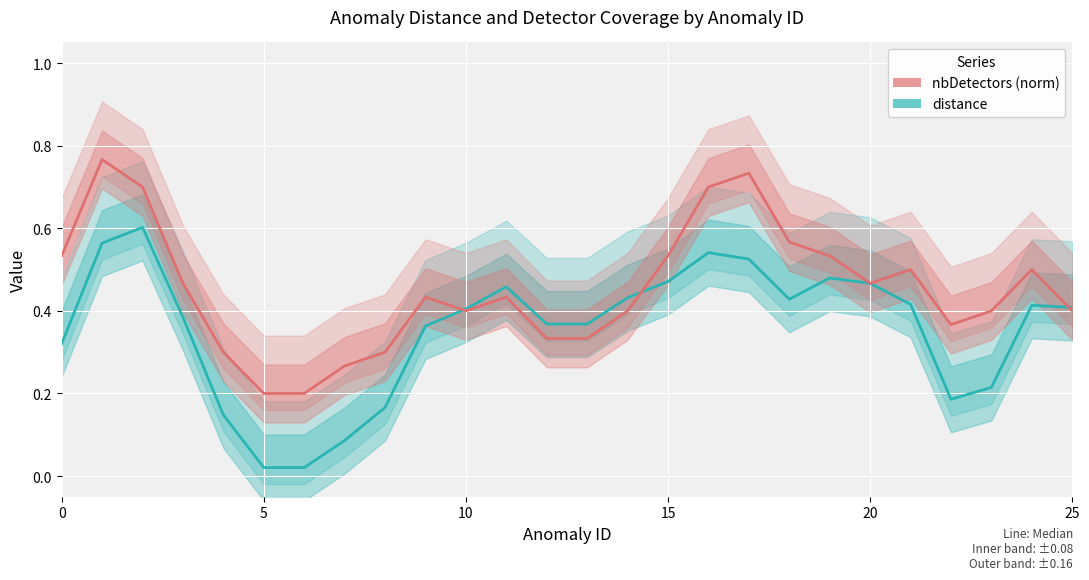

What is the sum of the nbDetectors (norm) values at 21 and 6?

0.7